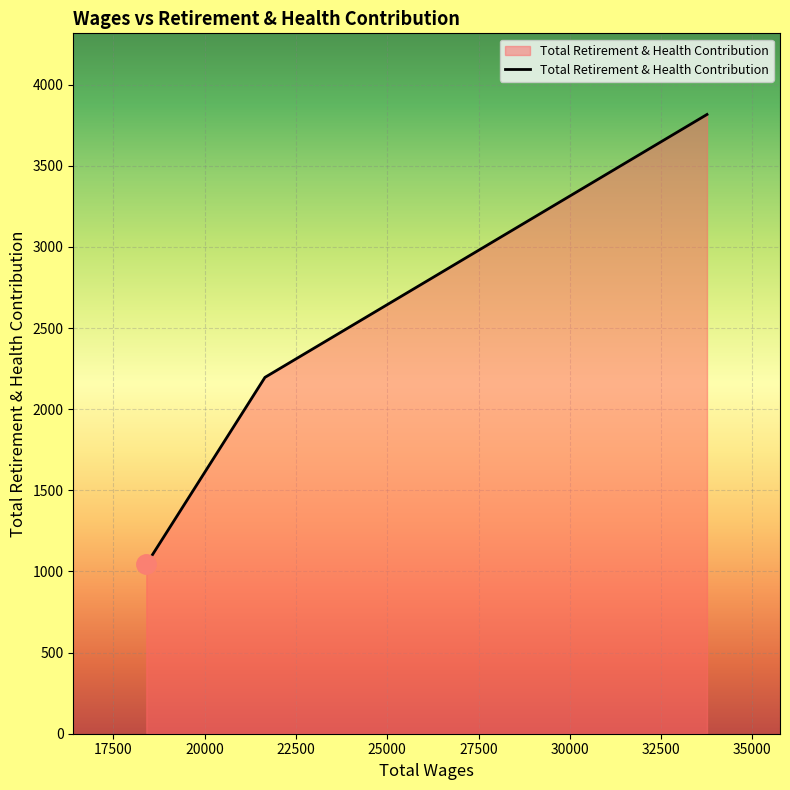

What is the average value?

2352